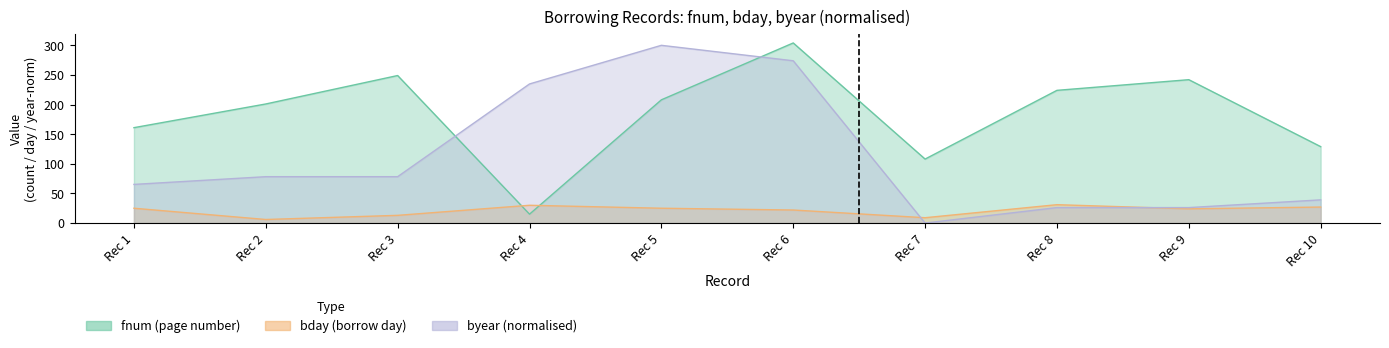

Rank the series by their average value, from highest to lowest.

fnum, byear, bday